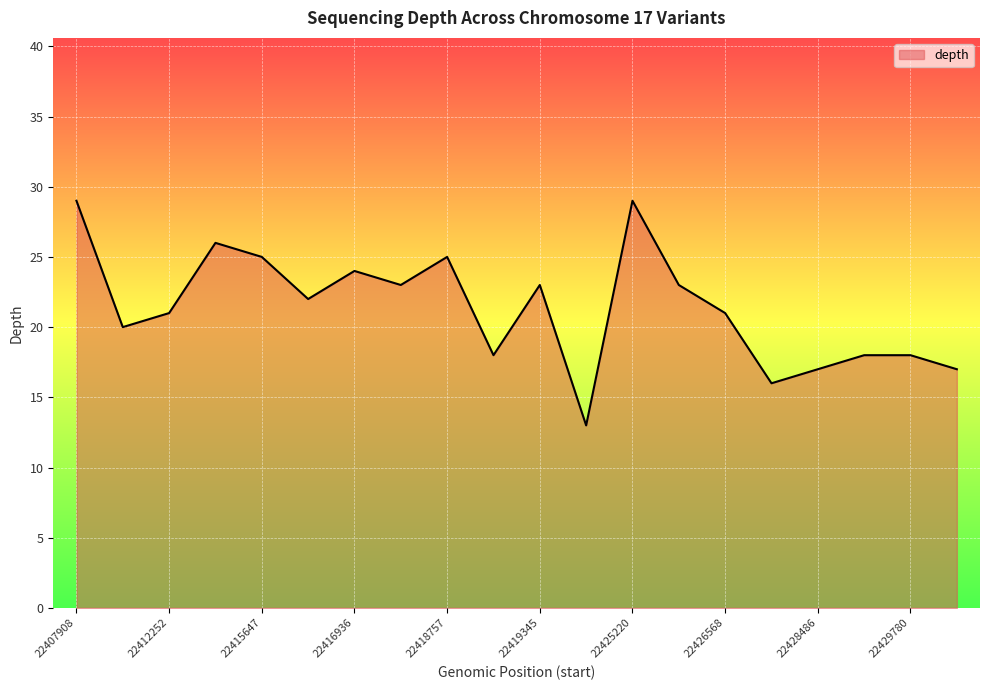

The value at 22407908 is 6. True or false?

False